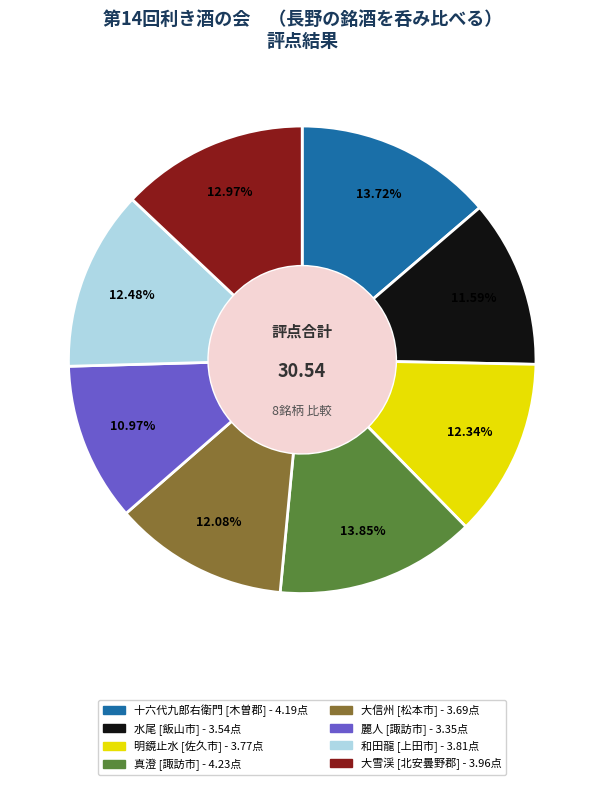

Is there a majority slice in this chart?

No